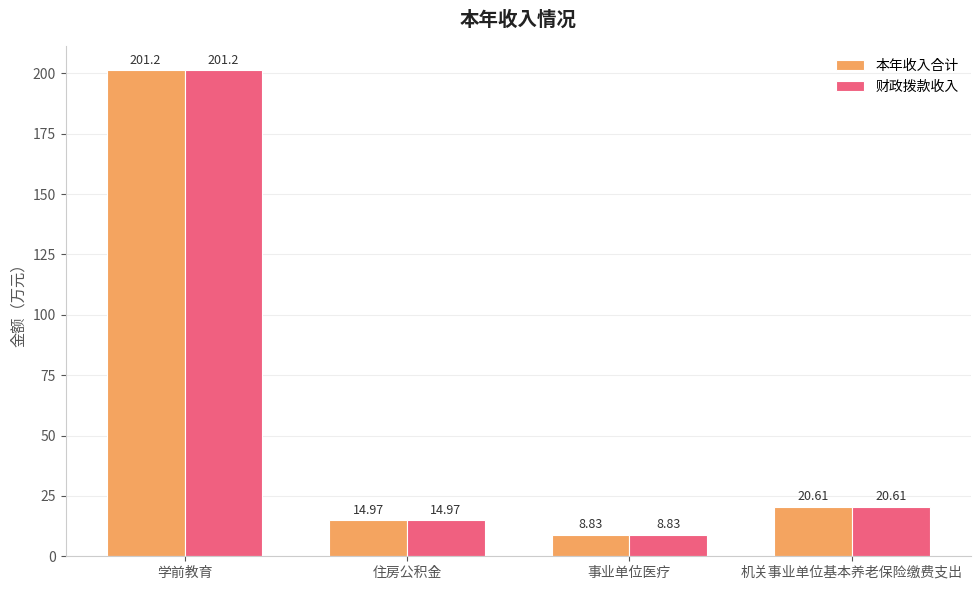

What is the sum of the 本年收入合计 values at 学前教育 and 机关事业单位基本养老保险缴费支出?

221.8